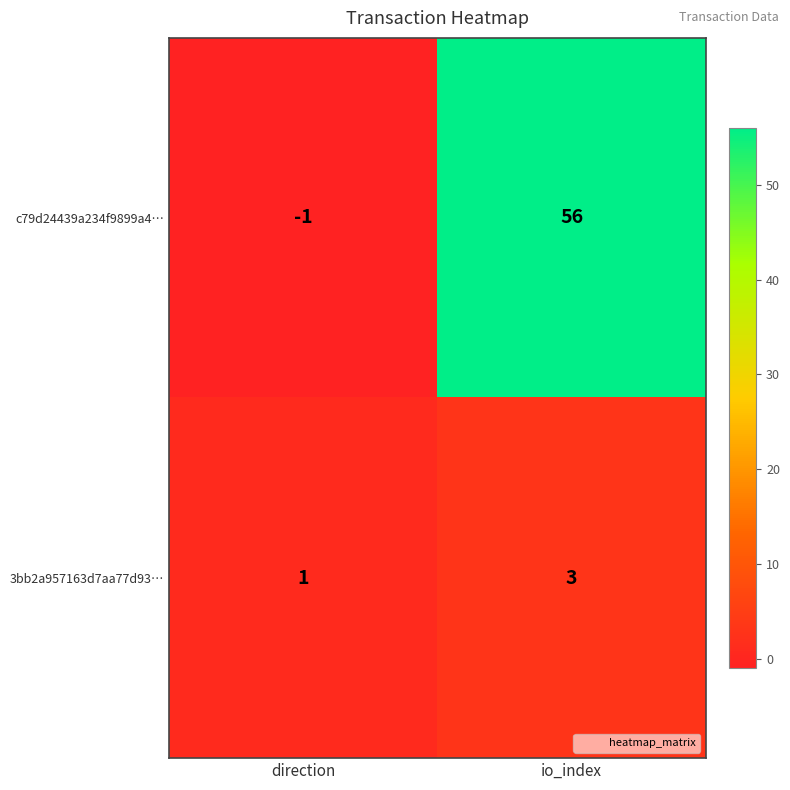

What is the difference between the highest and lowest values at io_index?

53